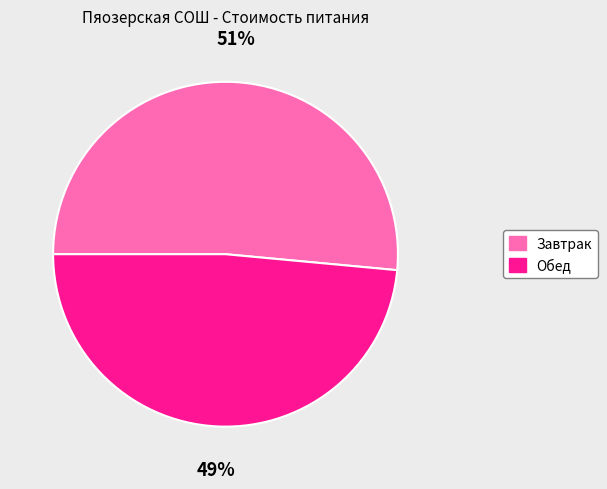

To the nearest percent, what portion does Завтрак represent?

51%